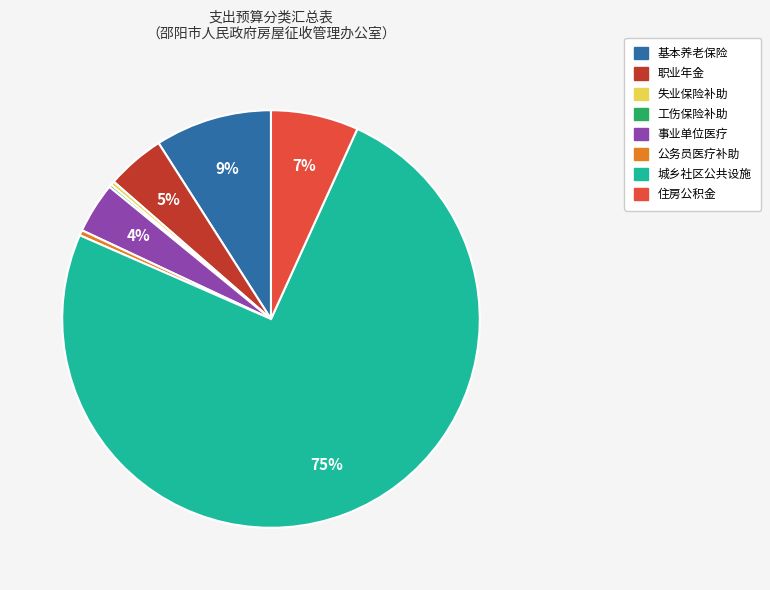

To the nearest percent, what is the average slice percentage?

12%